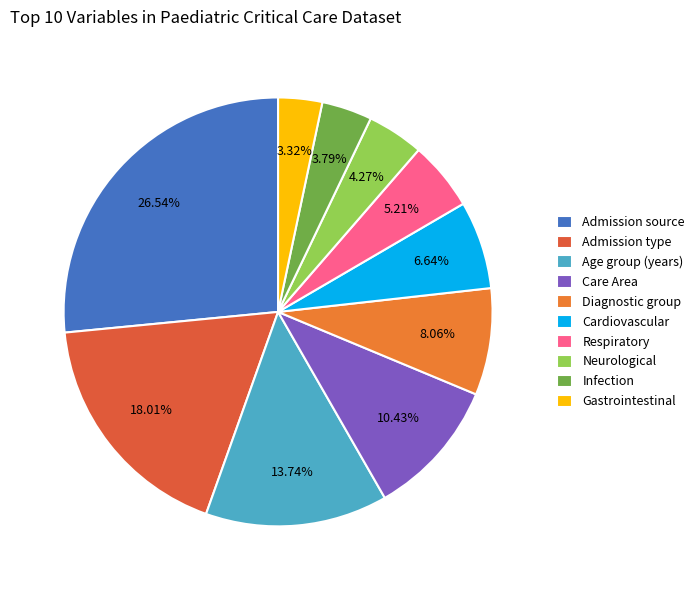

To the nearest percent, what is the difference between the Diagnostic group and Care Area slice percentages?

2%